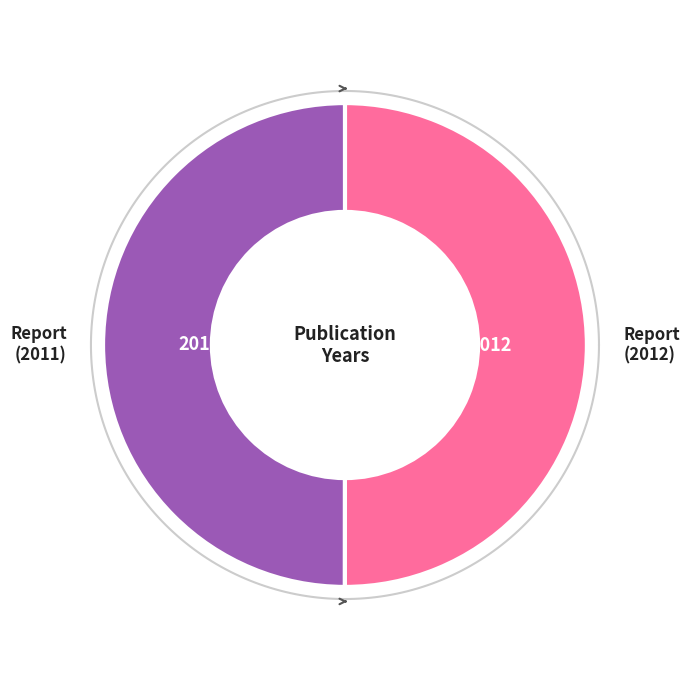

What portion of the pie excludes 2012?

50.0%